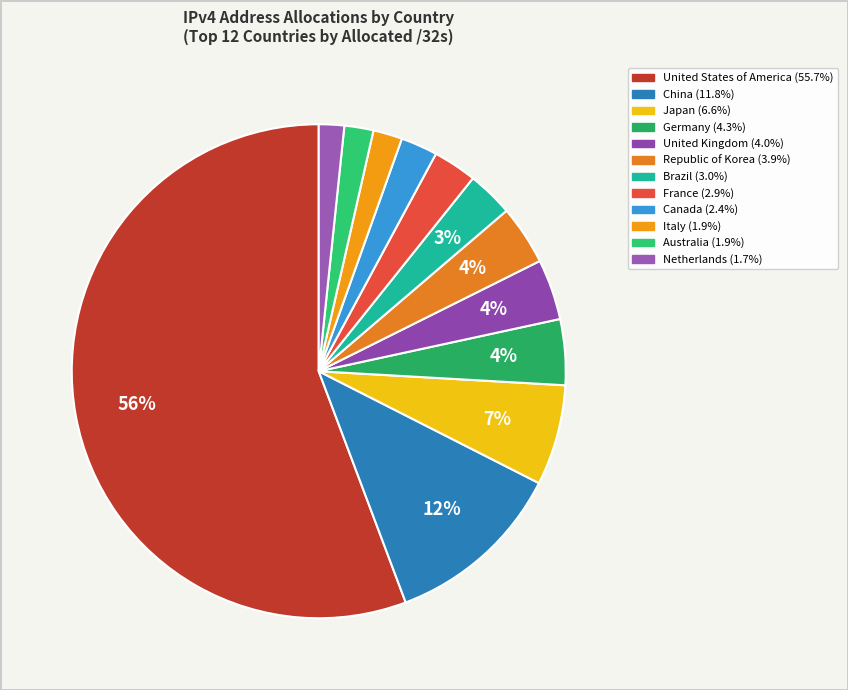

Does United States of America account for over 50% of the chart?

Yes